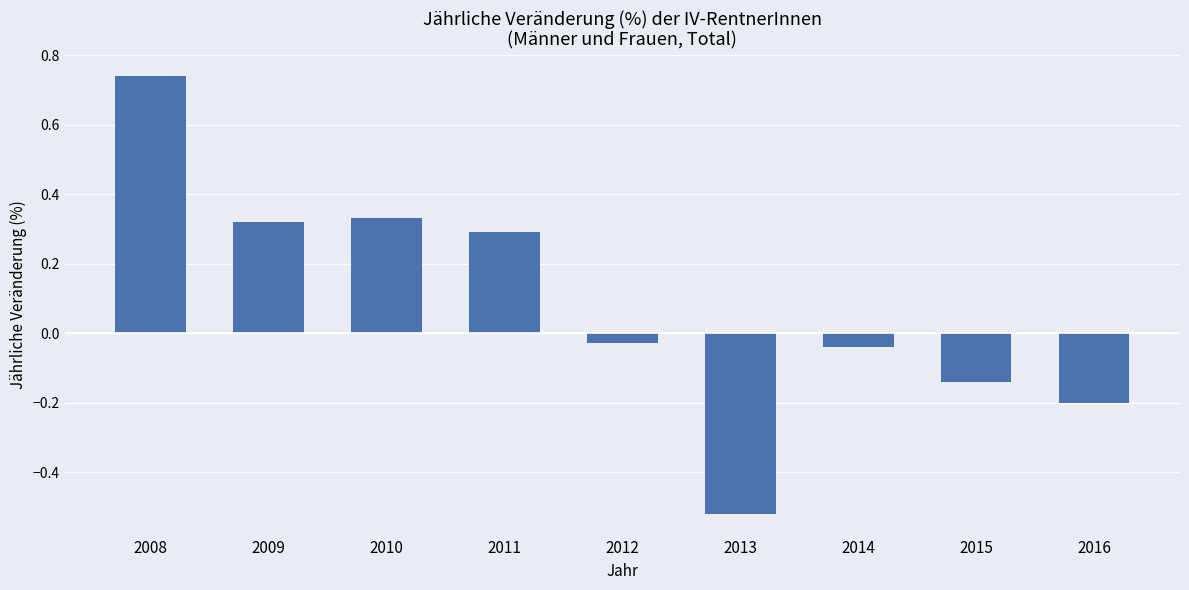

The value at 2010 is 0.5. True or false?

False